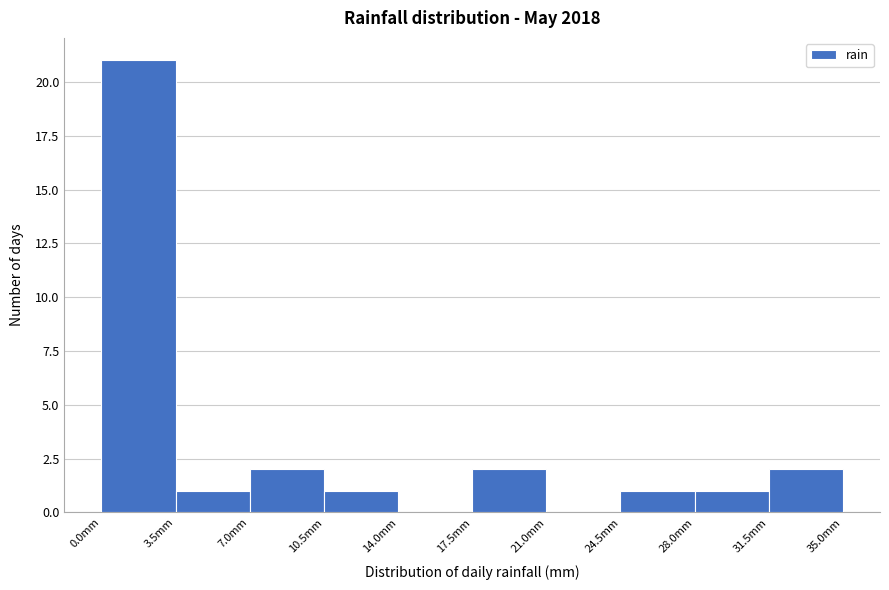

Reading left to right, list every bar in this chart as the range it spans on the x-axis followed by its height. The values are not printed on the chart, so give them approximately, as read against the axis.

0.0 to 3.5: 21
3.5 to 7.0: 1
7.0 to 10.5: 2
10.5 to 14.0: 1
14.0 to 17.5: 0
17.5 to 21.0: 2
21.0 to 24.5: 0
24.5 to 28.0: 1
28.0 to 31.5: 1
31.5 to 35.0: 2